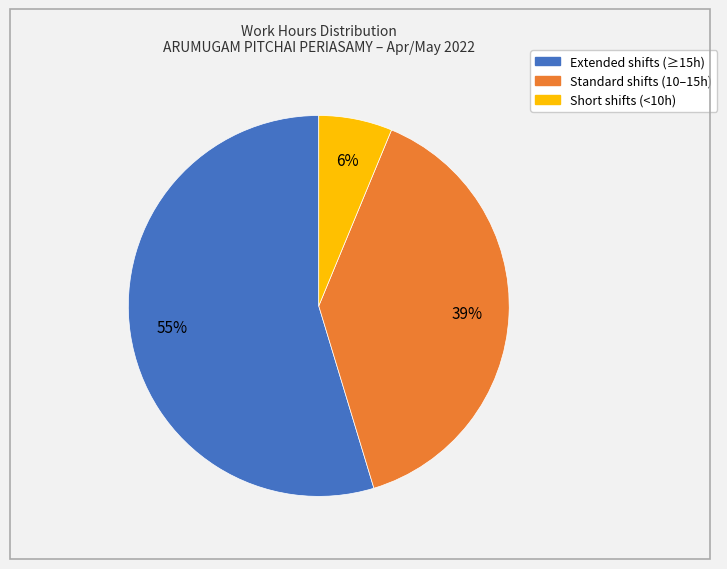

Does any single category account for the majority?

Yes